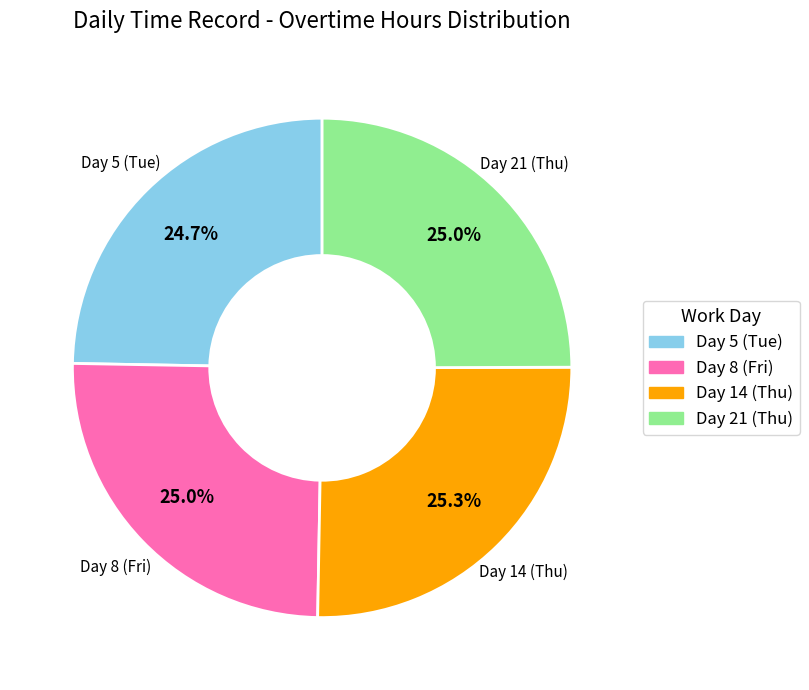

To the nearest percent, what is the combined percentage of Day 8 (Fri) and Day 21 (Thu)?

50%